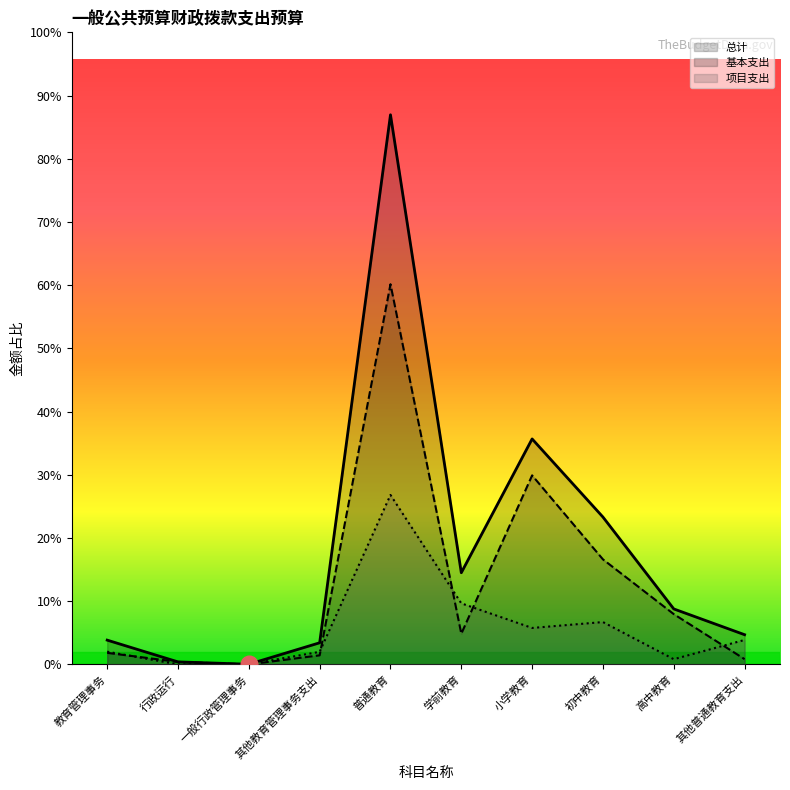

List the series in order of their peak value, highest first.

总计, 基本支出, 项目支出